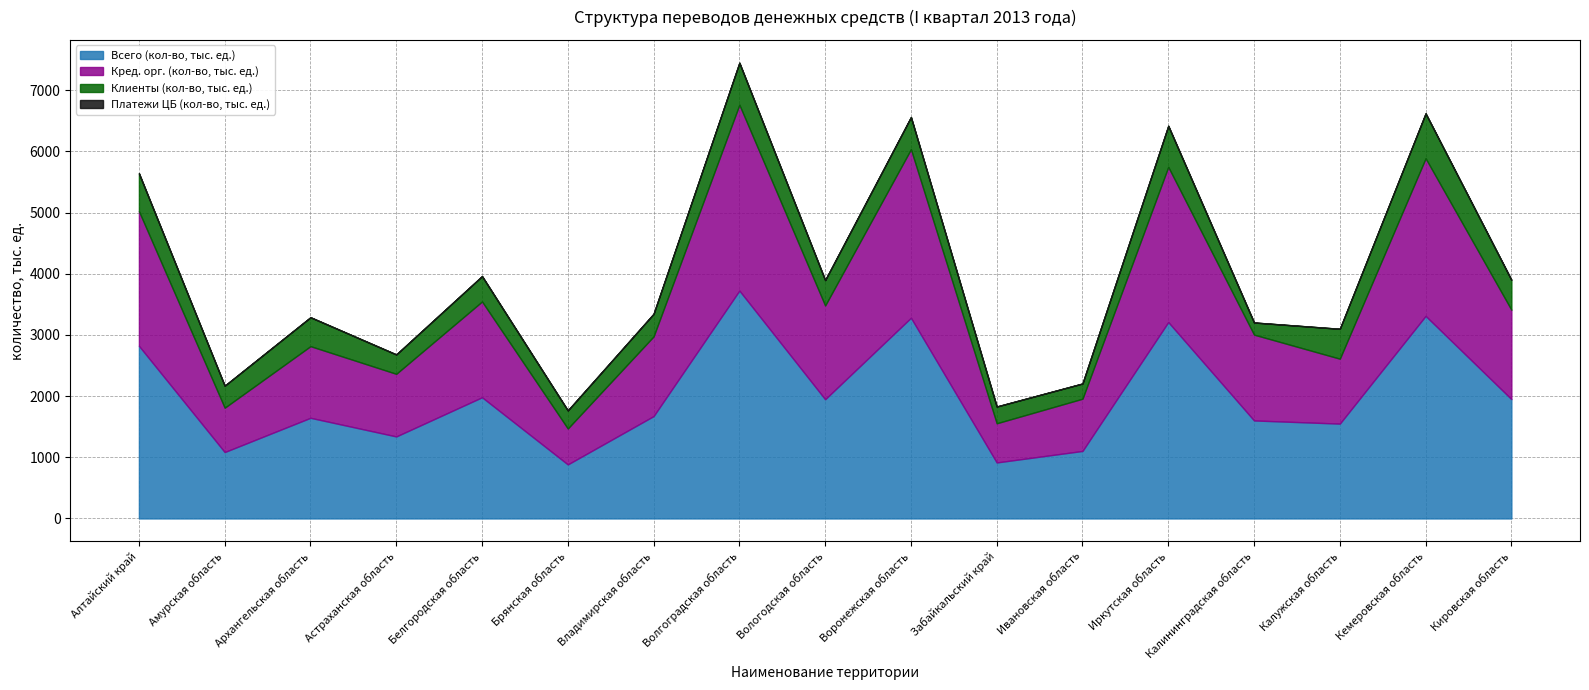

At which category is the sum across all series the highest?

Волгоградская область